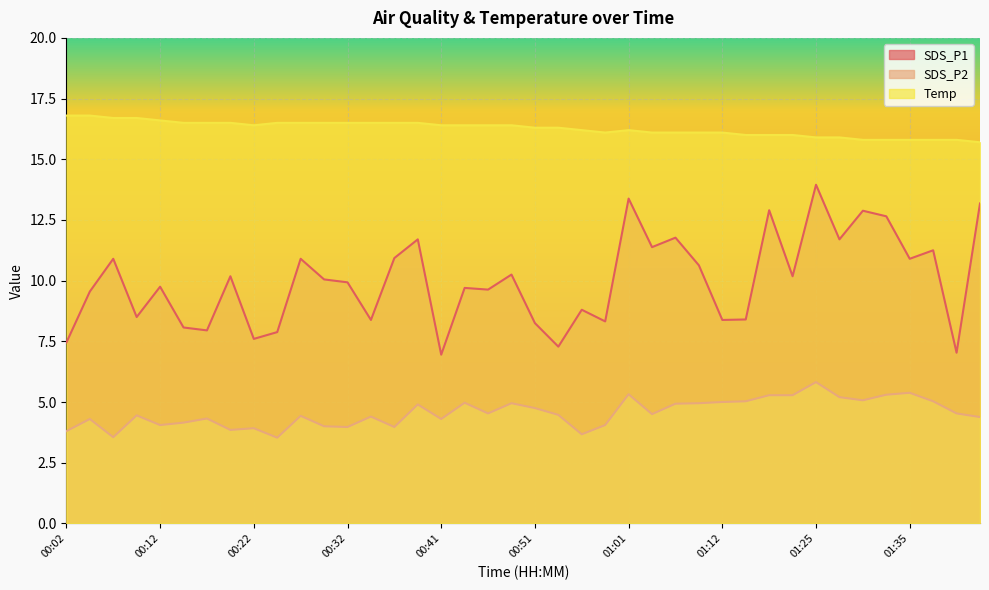

How many values in the SDS_P1 series are below 10?

20